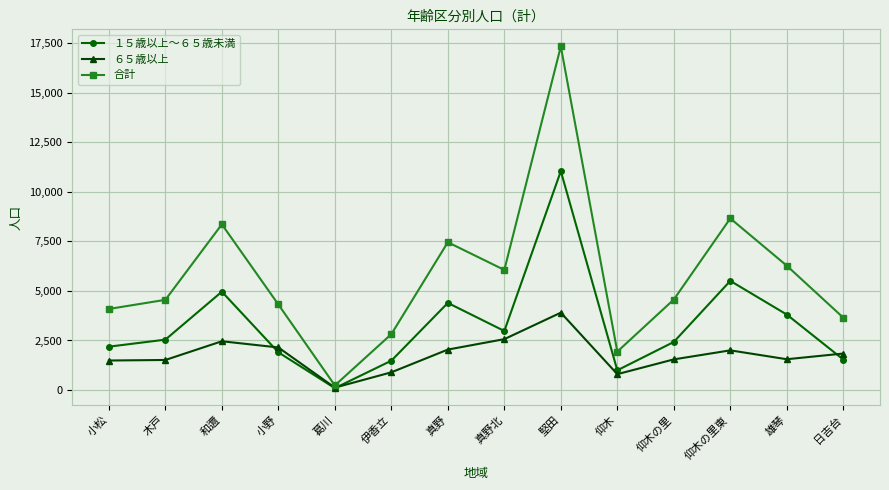

Rank the series by their maximum value, from highest to lowest.

合計, １５歳以上～６５歳未満, ６５歳以上